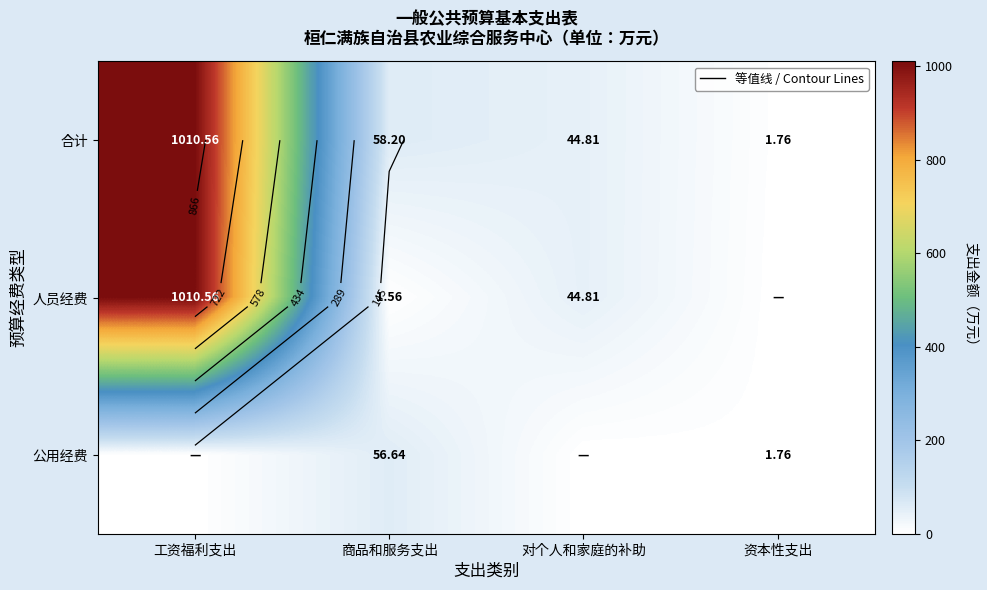

Between 对个人和家庭的补助 and 资本性支出, which series saw the biggest shift?

人员经费